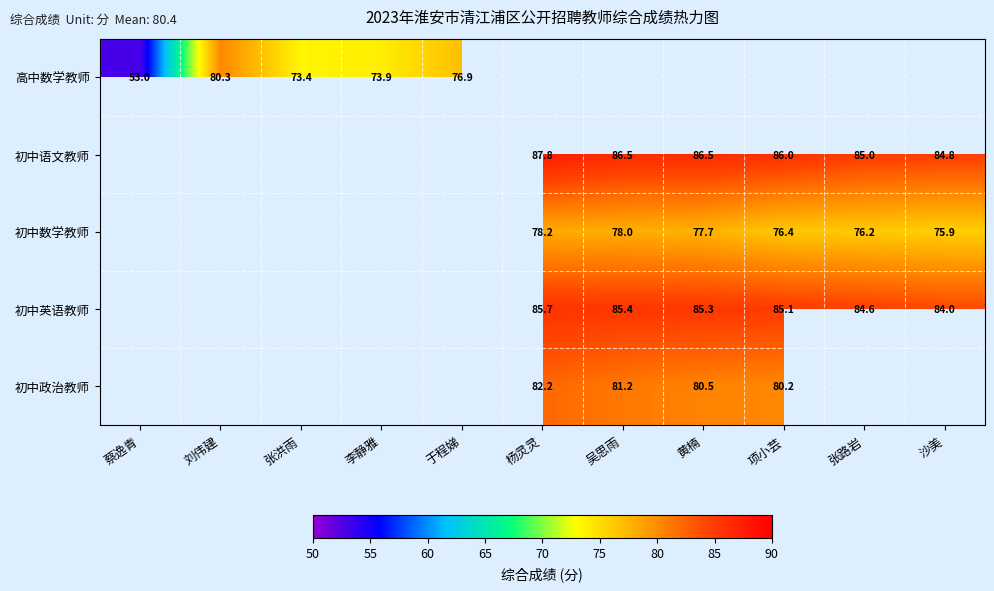

How many distinct data groups are displayed?

5